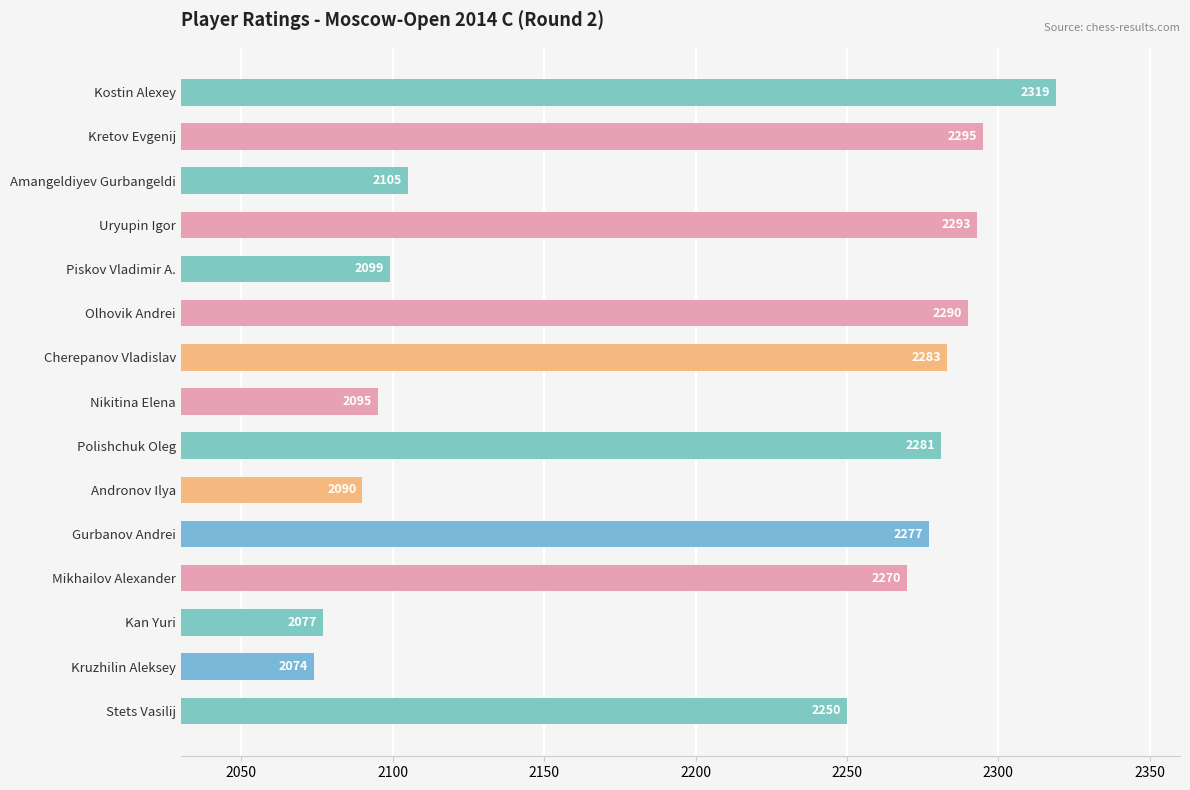

What is the value of the 6th bar from the top?

2290